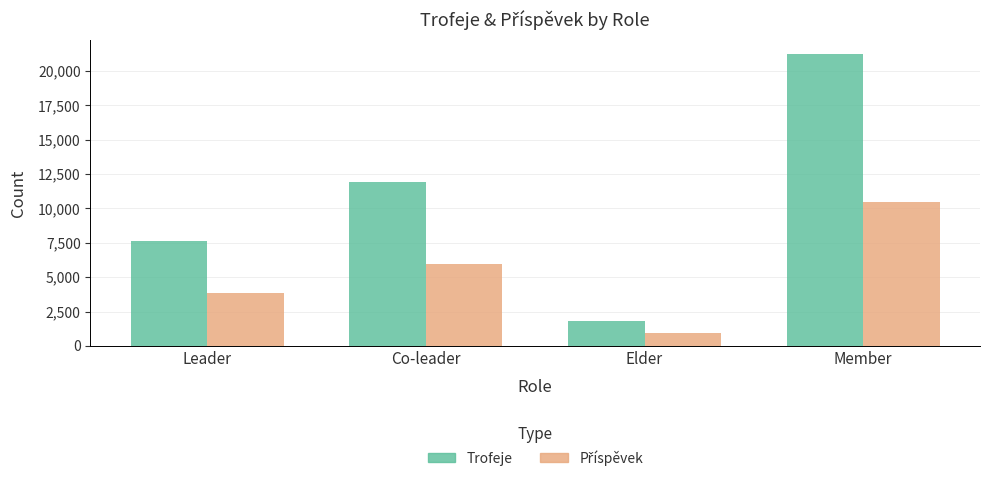

What is the minimum value shown in the chart?

902